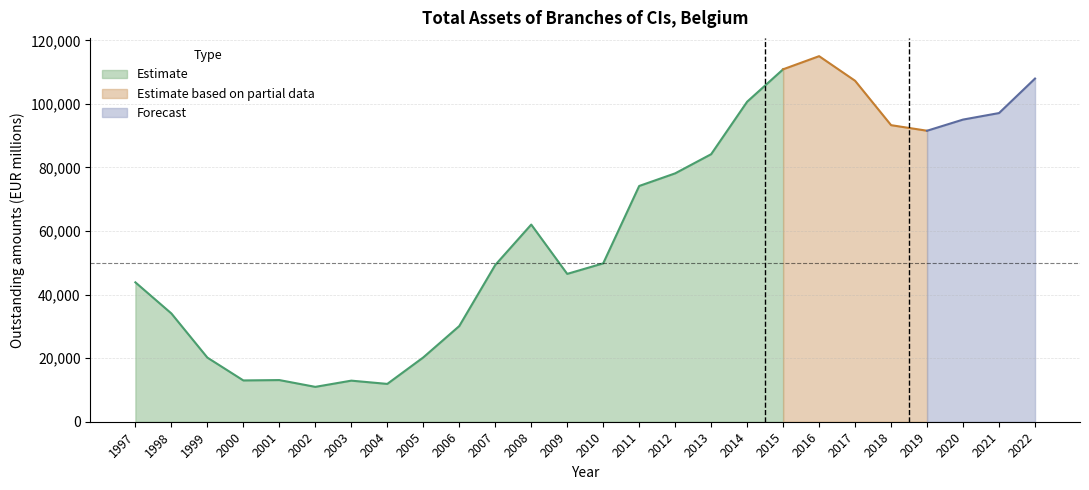

What is the value of the 14th point from the left?

49834